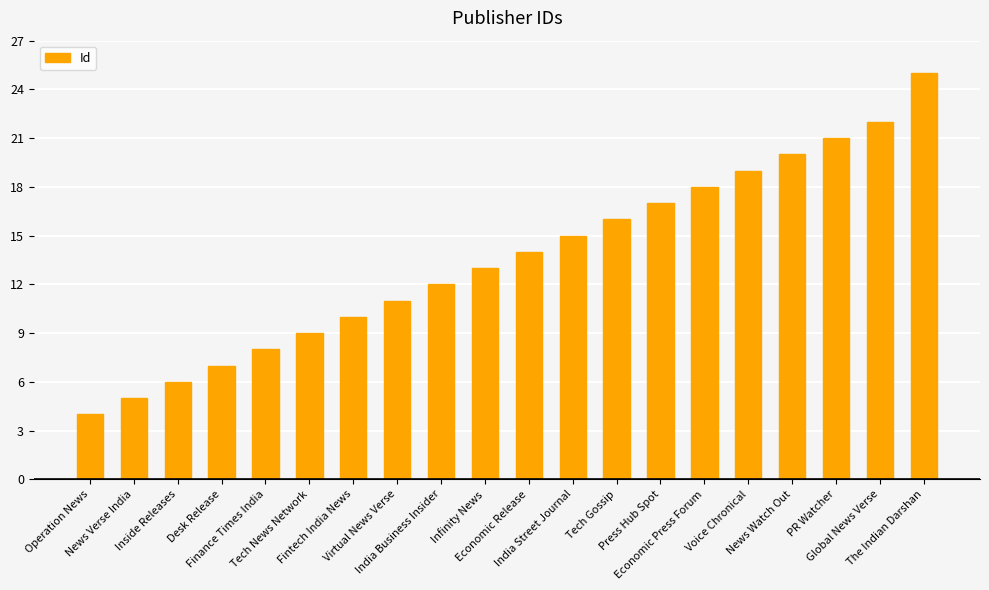

What is the approximate value at Desk Release, to the nearest 10?

10